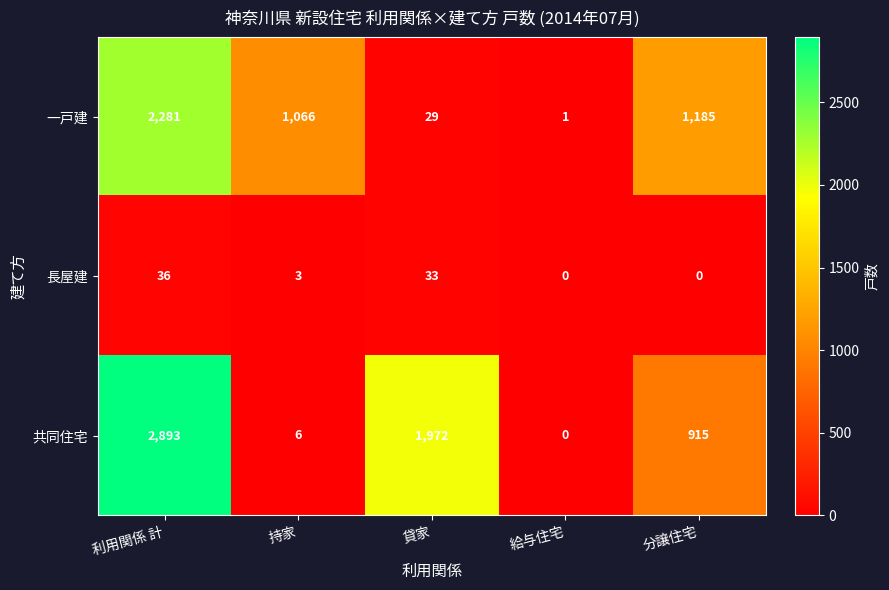

What is the highest value of the 共同住宅 series?

2893